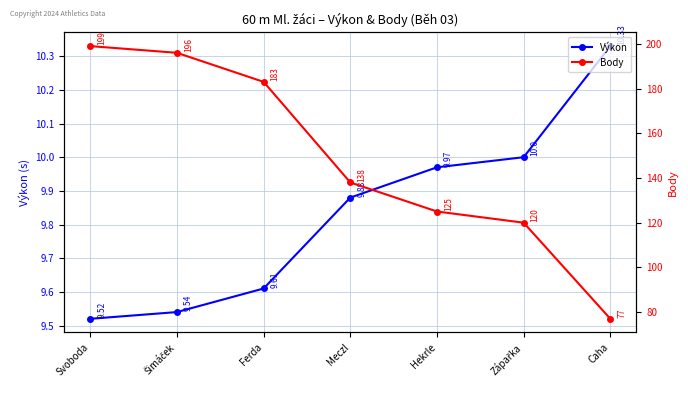

True or false: Výkon and Body cross at least once.

False